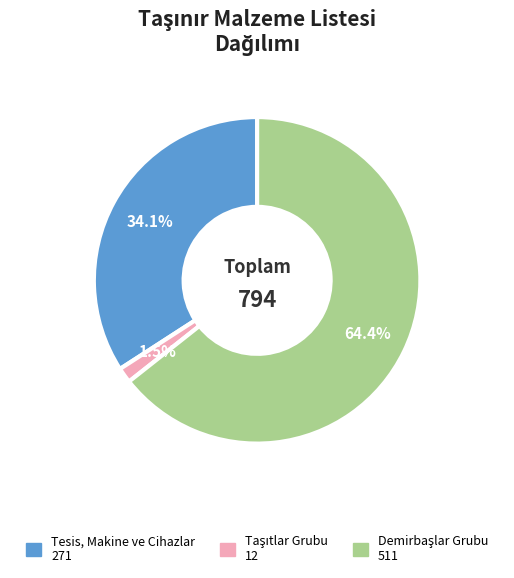

What portion of the pie excludes Tesis, Makine ve Cihazlar?

65.9%